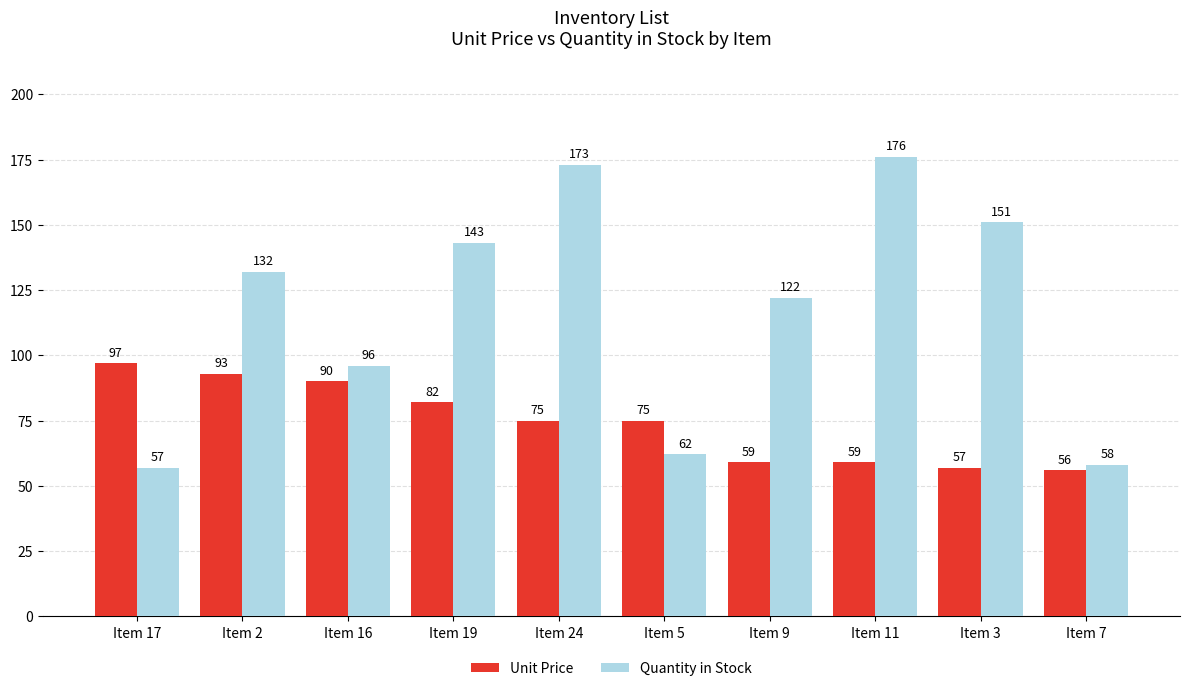

What is the label of the 1st bar from the left?

Item 17